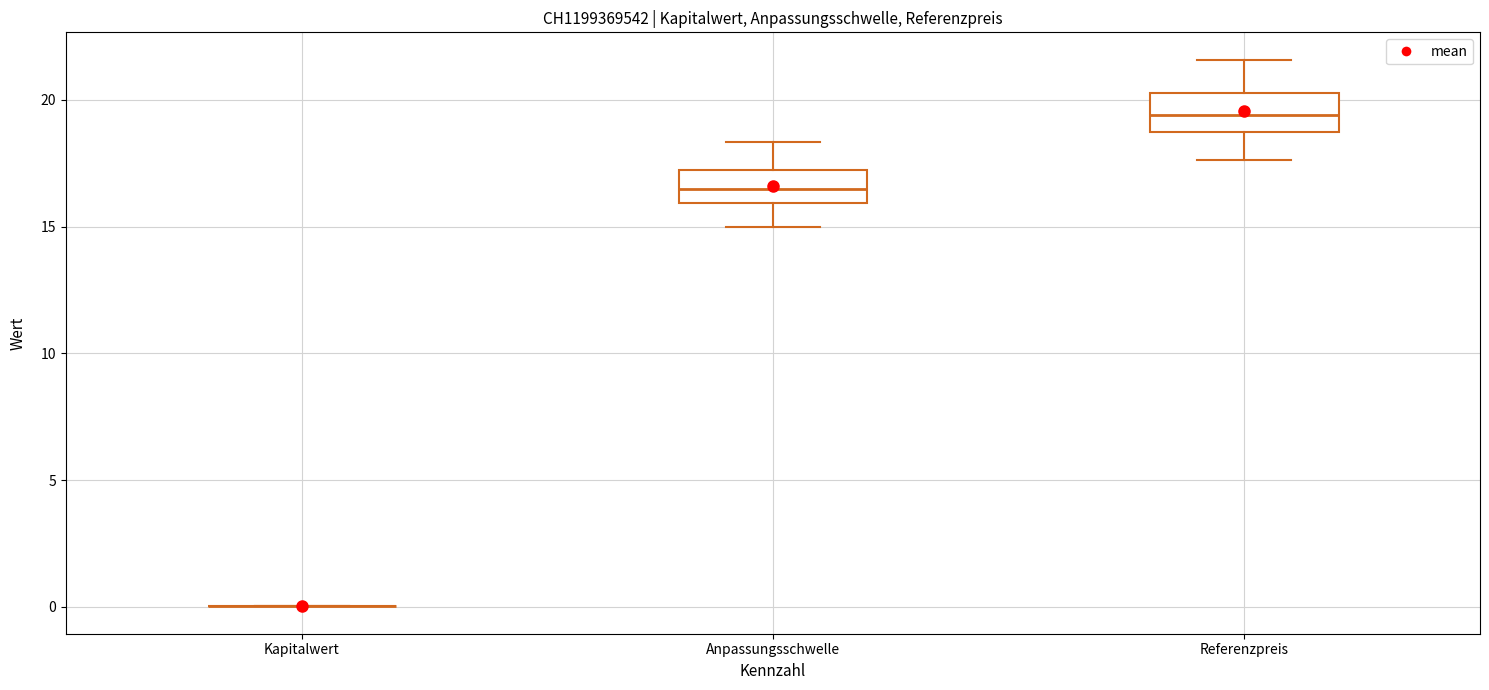

Reading left to right, transcribe this box plot: for each box, give where its median line is, the range the box spans, and where its two whiskers end, as read against the y-axis. The values are not printed on the chart, so give them approximately, as read against the axis.

Kapitalwert: box collapsed to a line at 0.0, whiskers 0.0 to 0.0
Anpassungsschwelle: median 16.5, box 16.0 to 17.0, whiskers 15.0 to 18.5
Referenzpreis: median 19.5, box 18.5 to 20.5, whiskers 17.5 to 21.5